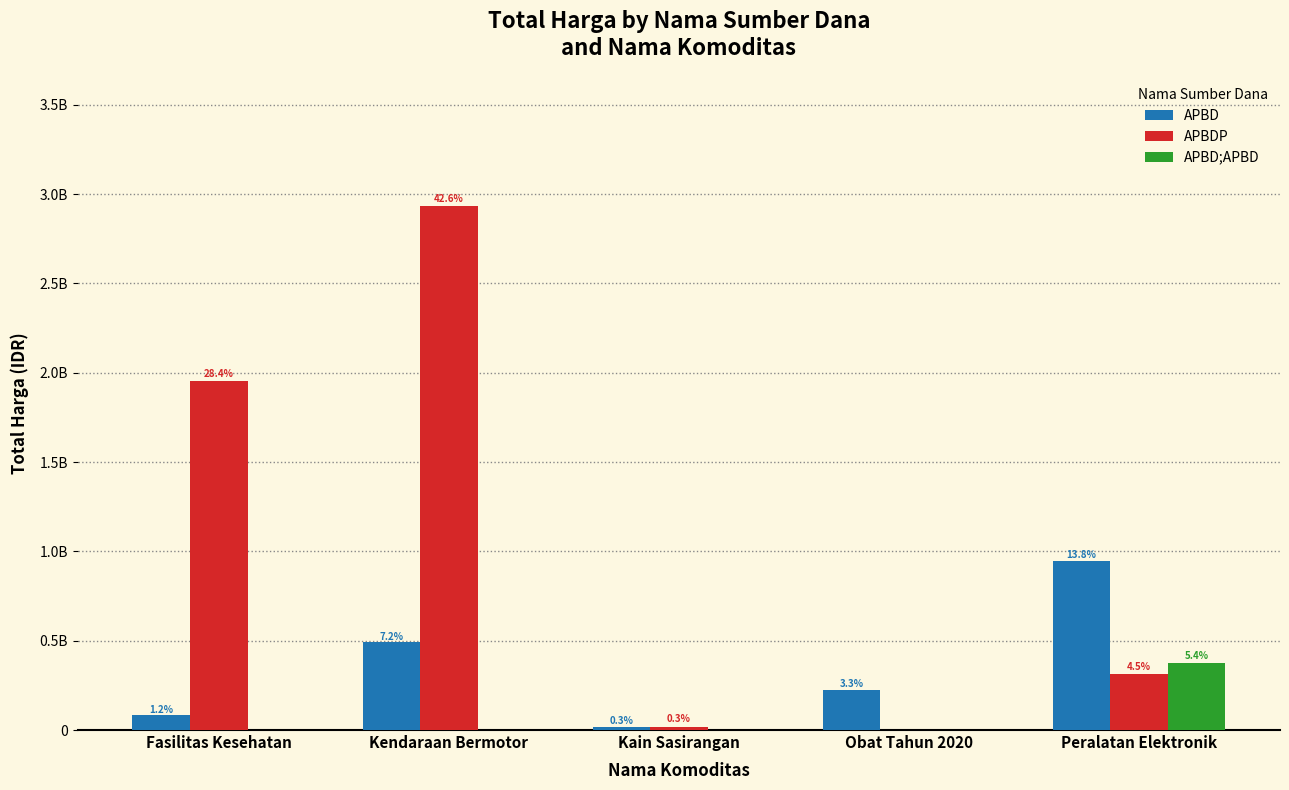

Are the bars grouped side by side (vs. stacked)?

Yes